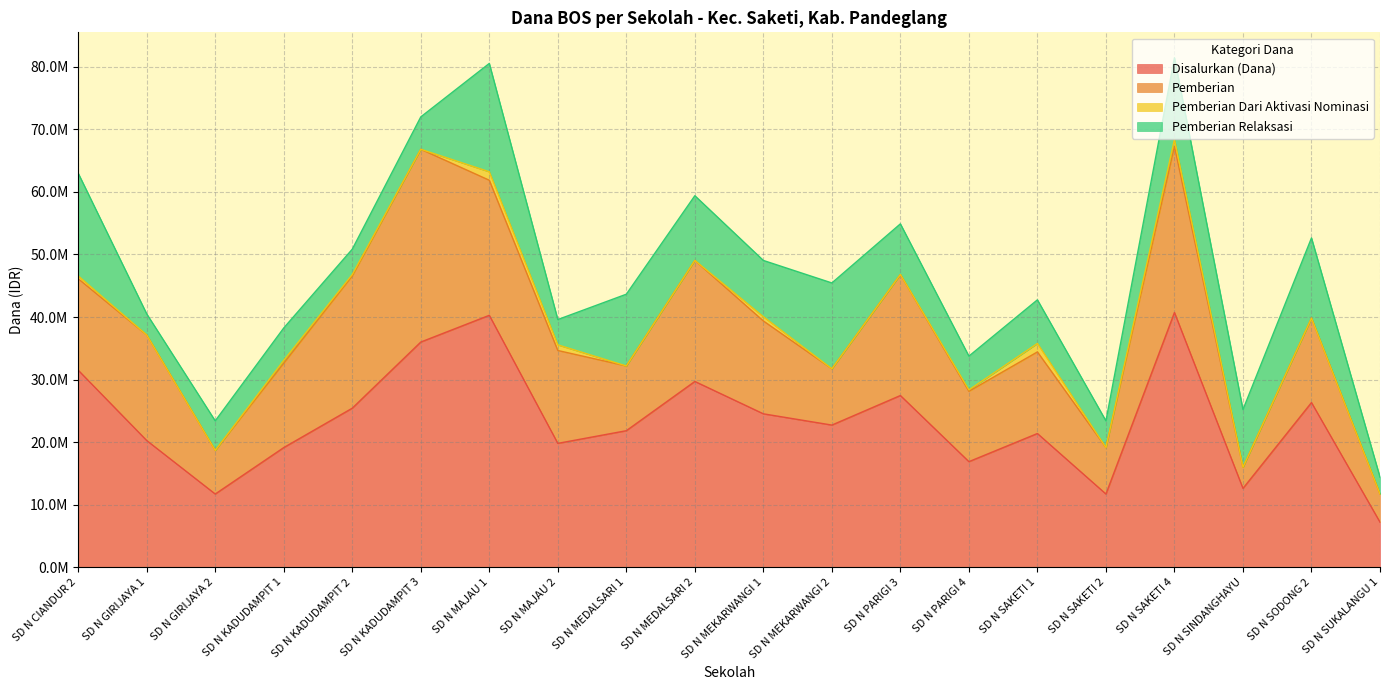

Does the chart have visible grid lines?

Yes